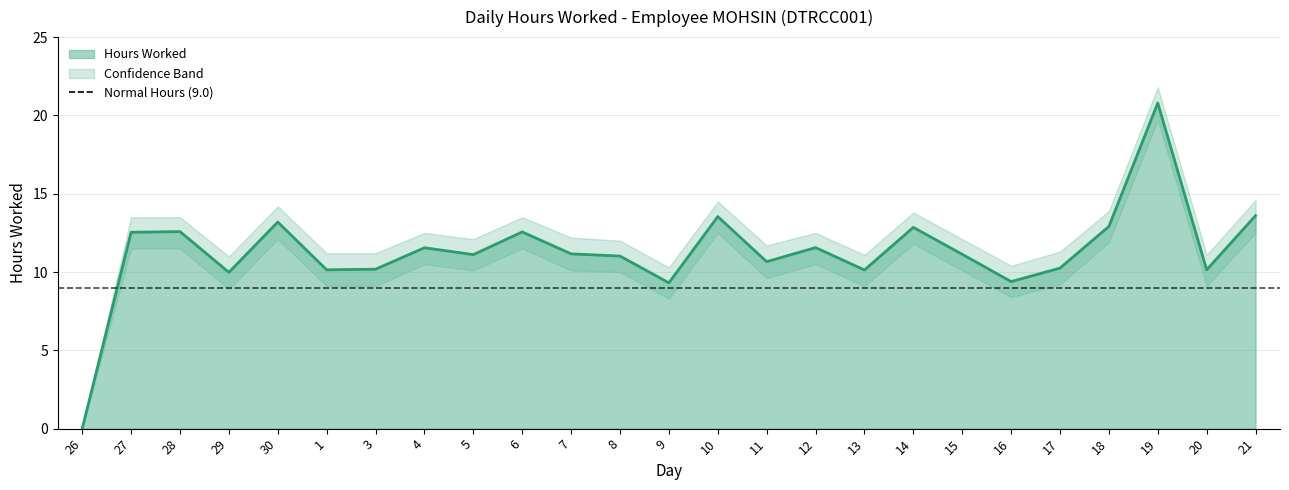

What is the difference between the highest and lowest values at 15?

2.0